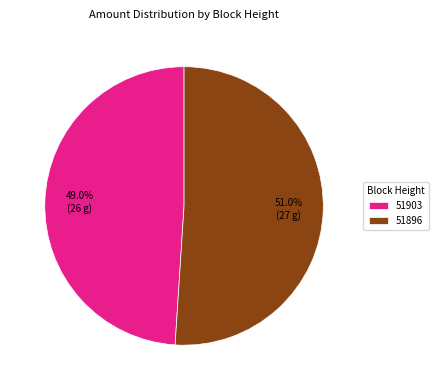

Is the sum of 51903 and 51896 greater than half?

Yes